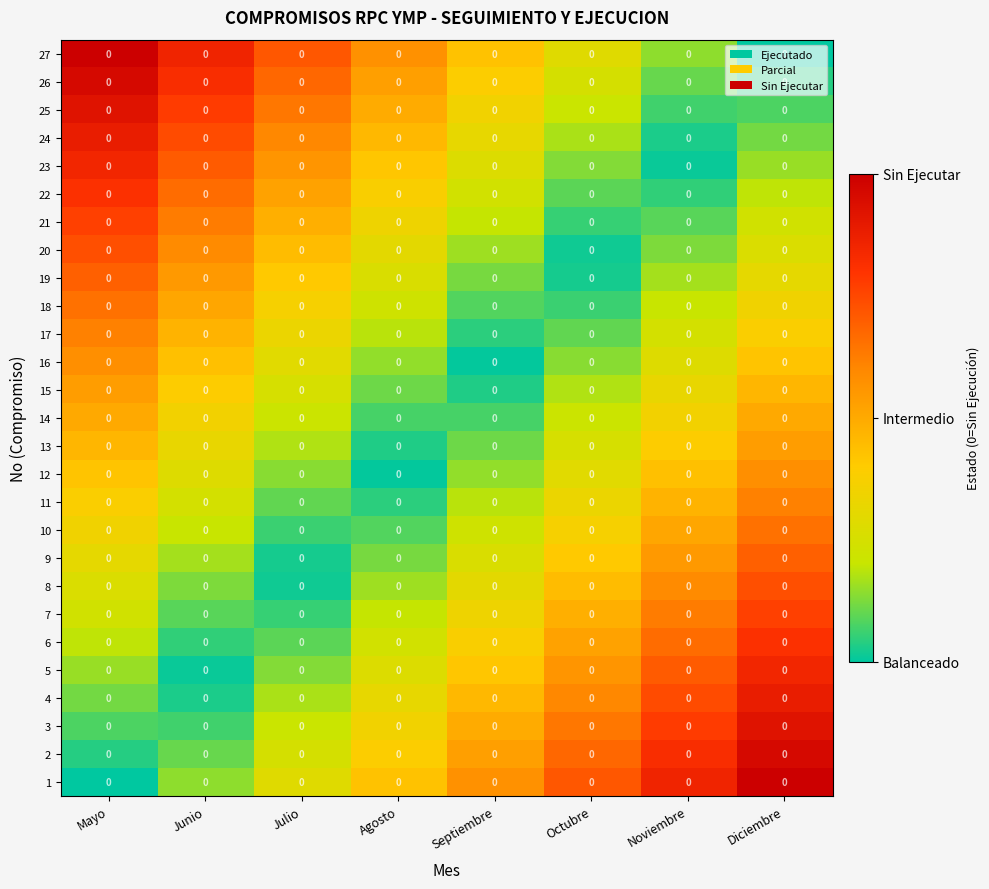

The 13 series shows 0.5 at Noviembre. True or false?

False